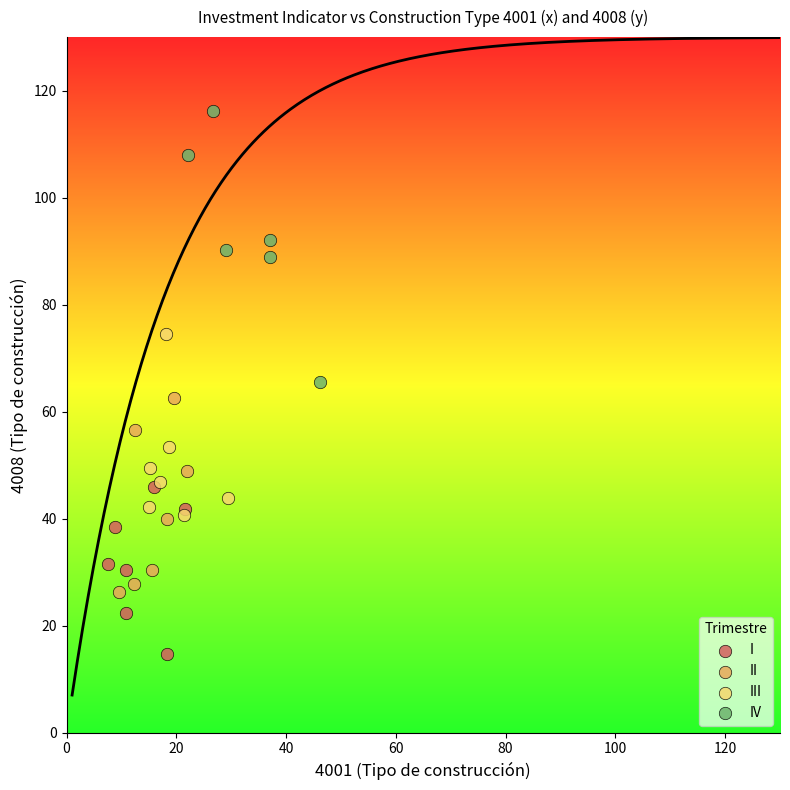

What are all the series names shown in the legend?

I, II, III, IV